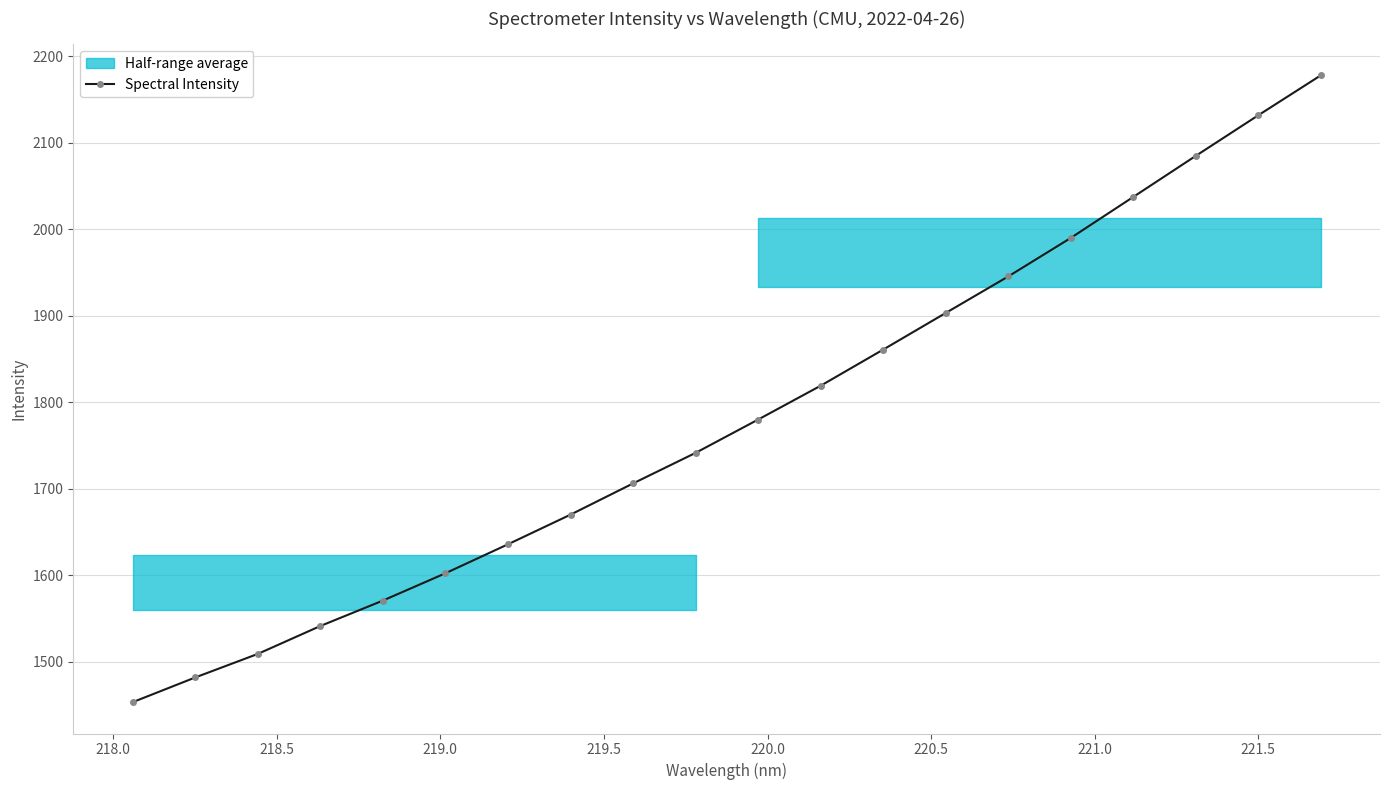

What is the difference between the second highest and minimum values?

678.0